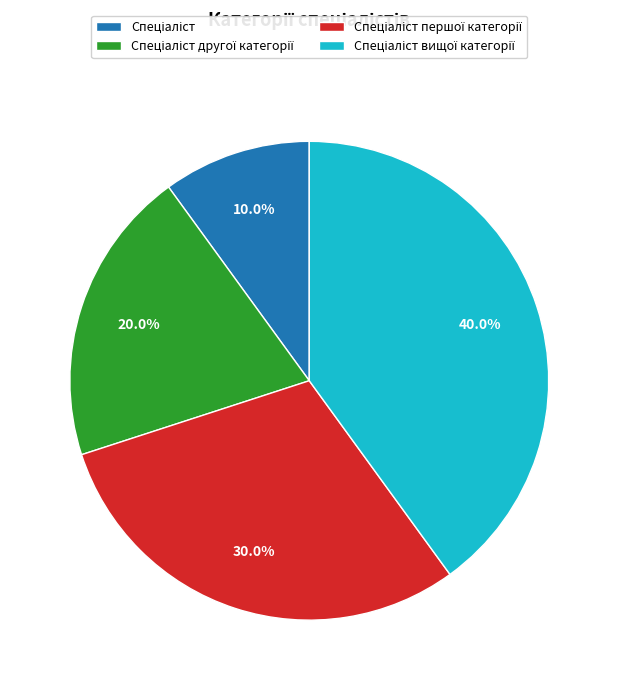

To the nearest percent, what is the average slice percentage?

25%